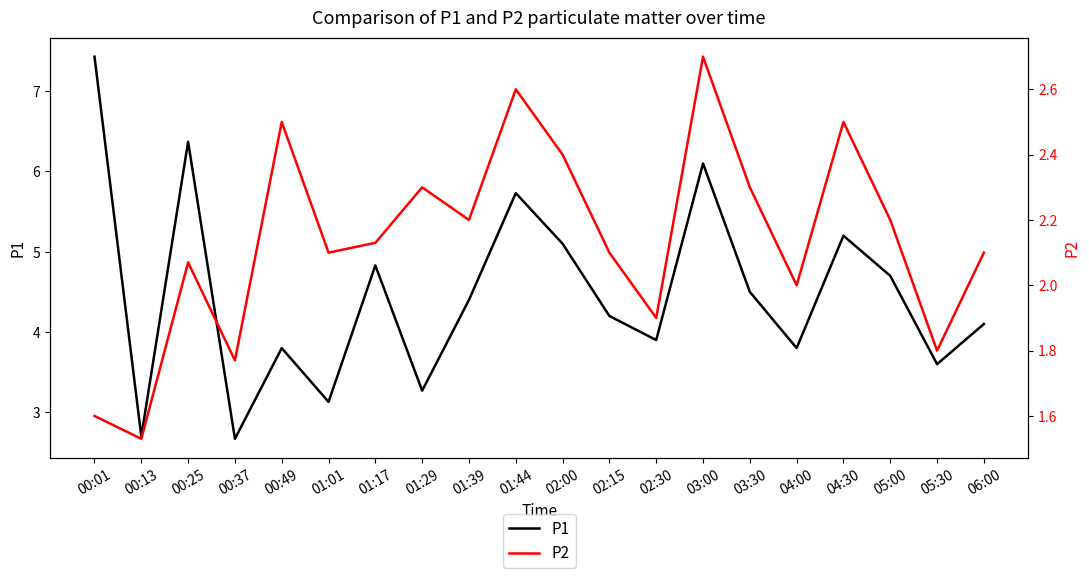

How many distinct data groups are displayed?

2